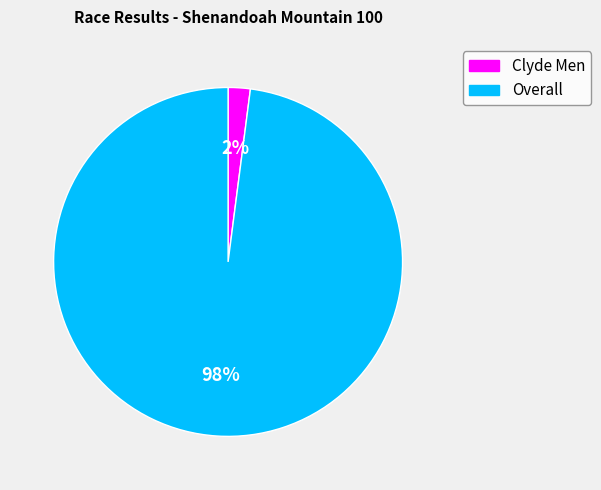

To the nearest percent, what is the average slice percentage?

50%